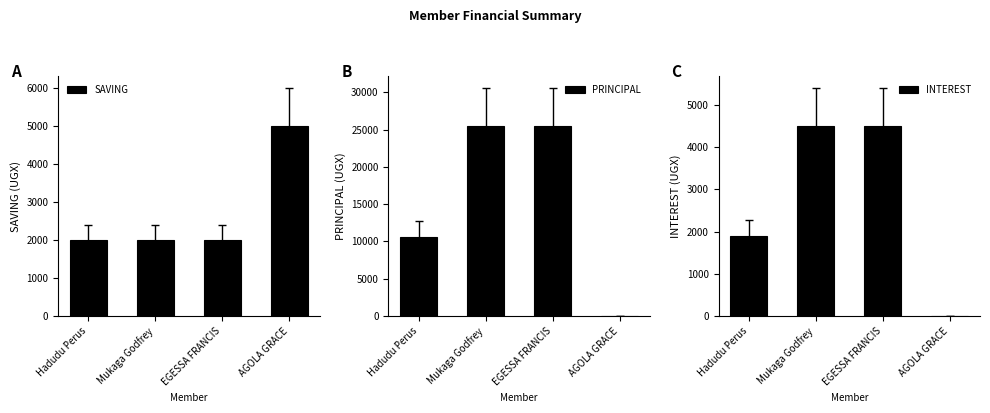

Which category has the lowest value in the SAVING series?

Hadudu Perus